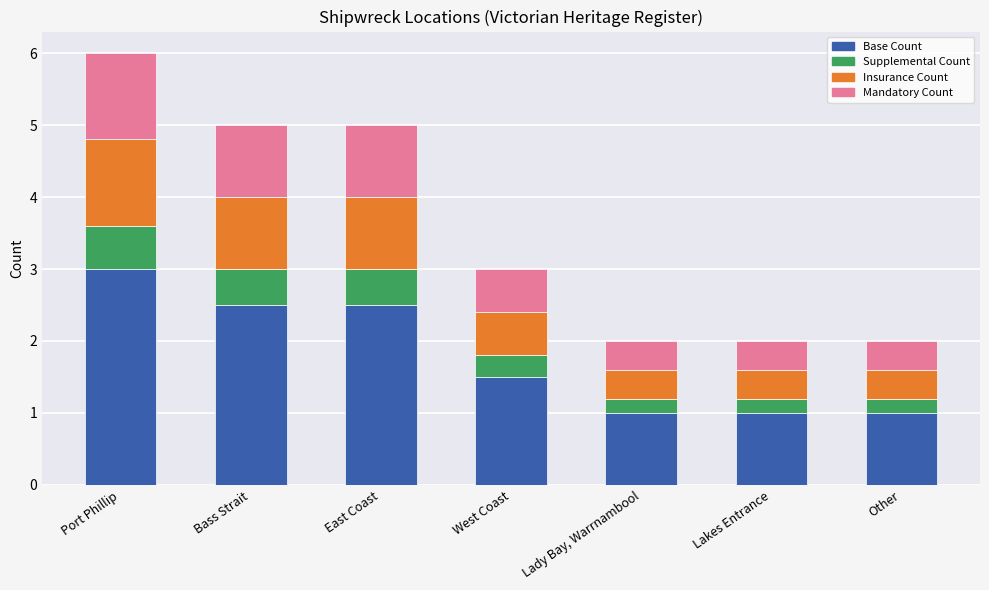

Is it true that Base Count equals 1.6 at Lady Bay, Warrnambool?

False